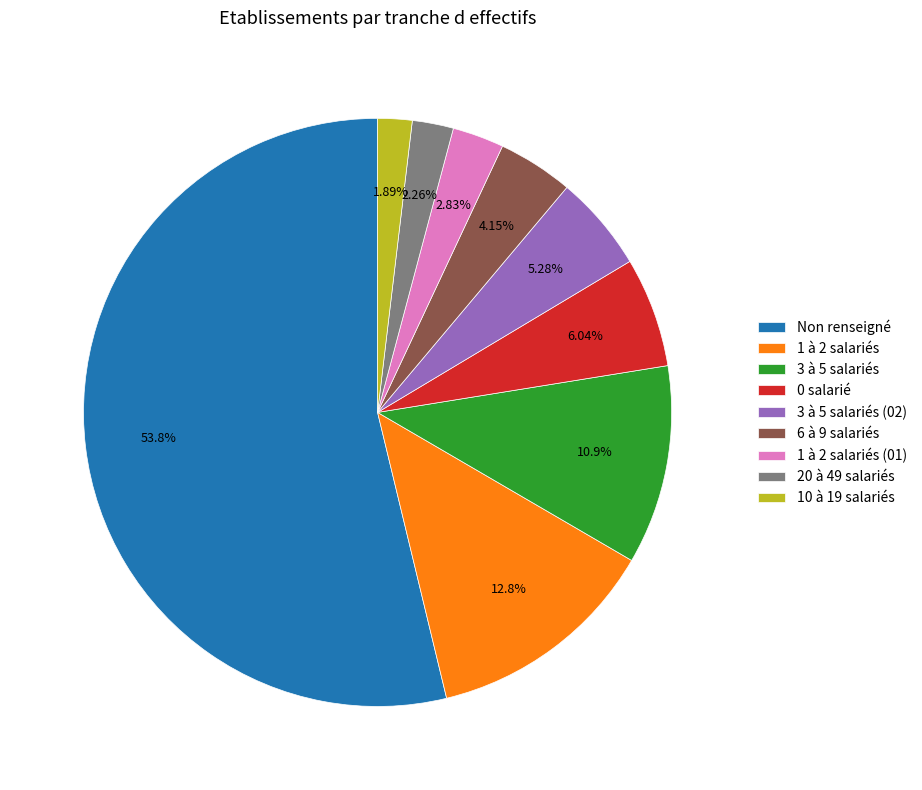

Which has a higher value, 10 à 19 salariés or 1 à 2 salariés?

1 à 2 salariés